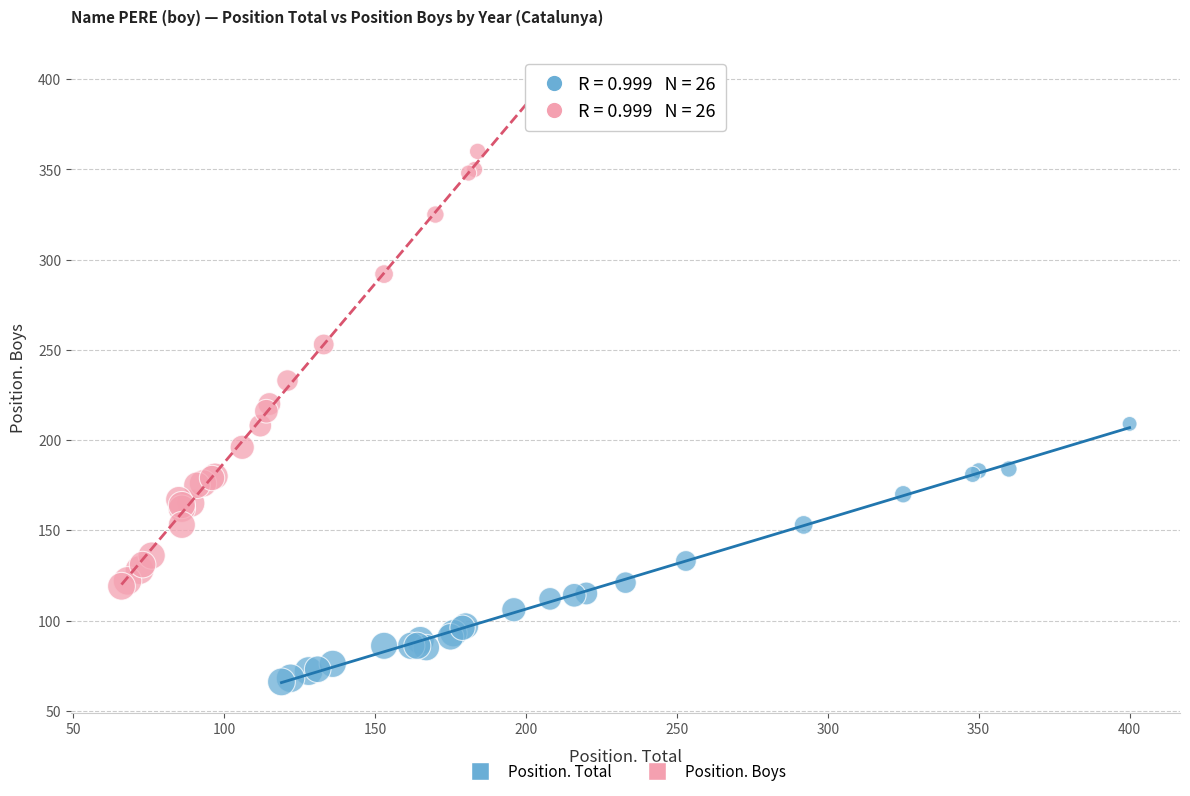

Which series contains the lowest Y value?

Position. Total